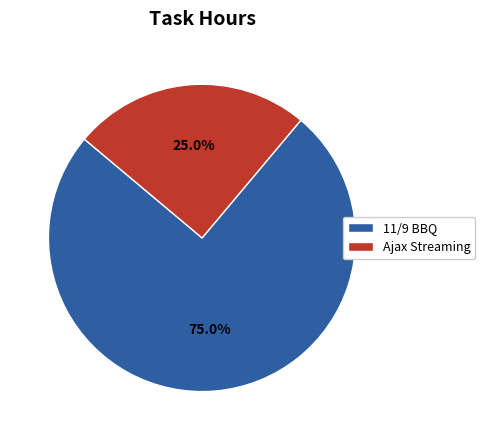

Combined, do Ajax Streaming and 11/9 BBQ account for over 50%?

Yes